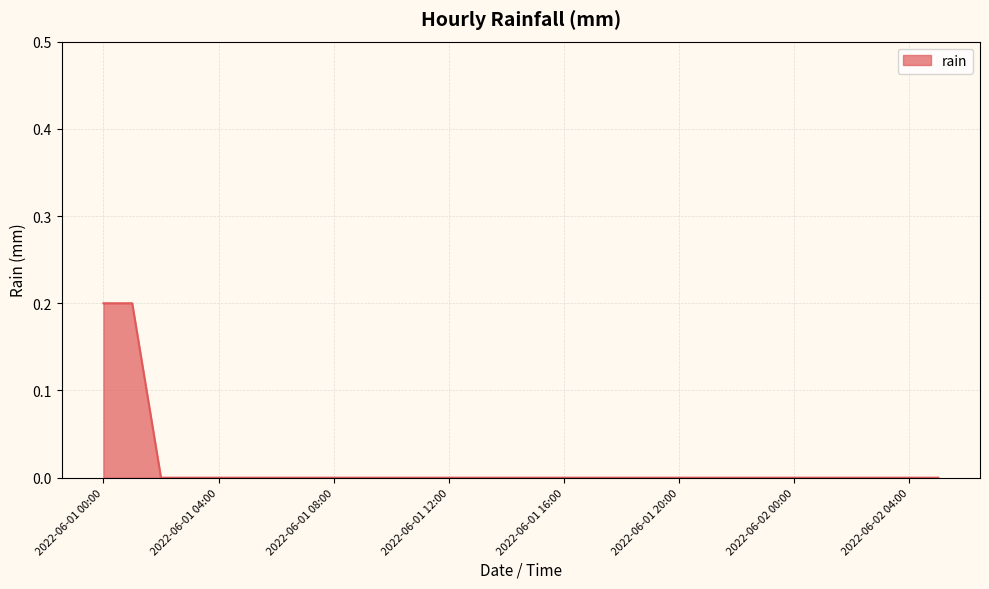

How many lines are shown in the chart?

1